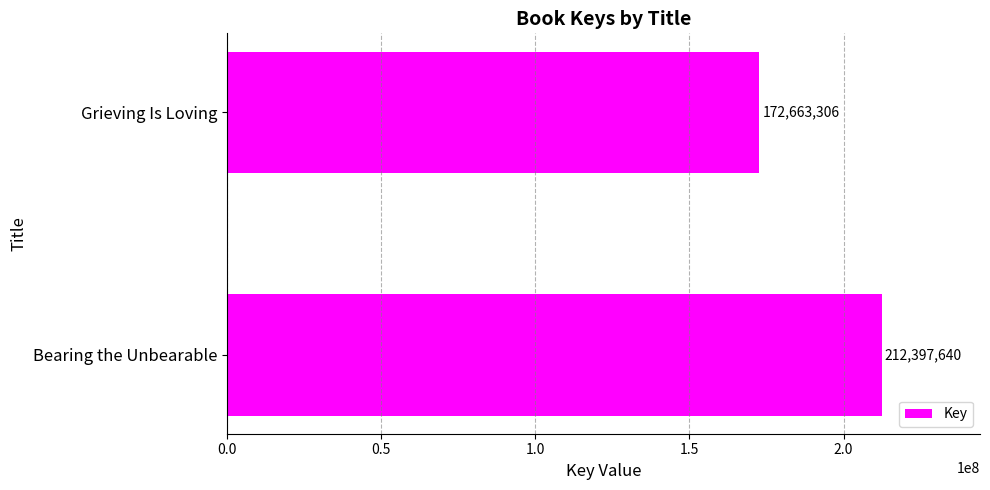

What is the sum of all values?

385060946